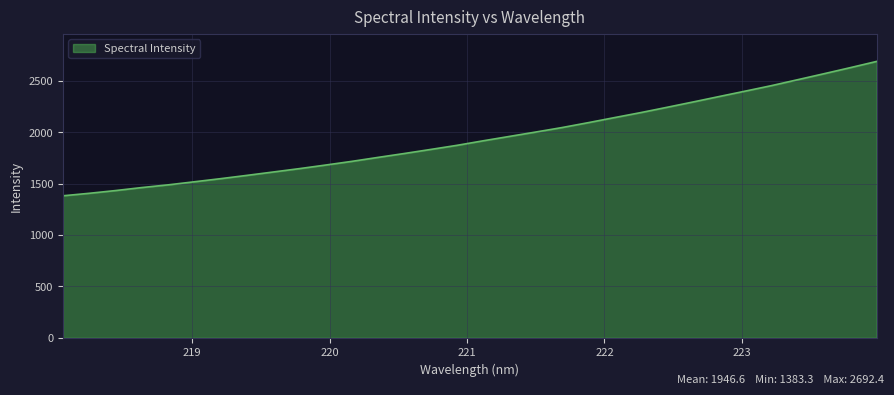

How many values exceed 1919?

16